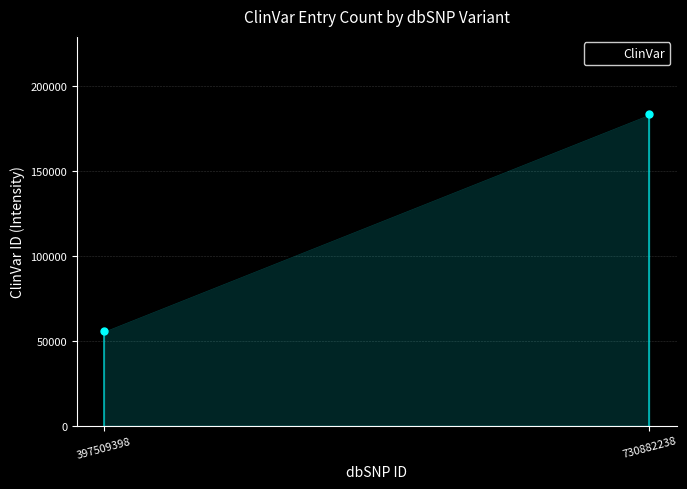

Approximately how many times larger is the value at 730882238 compared to 397509398?

3.3